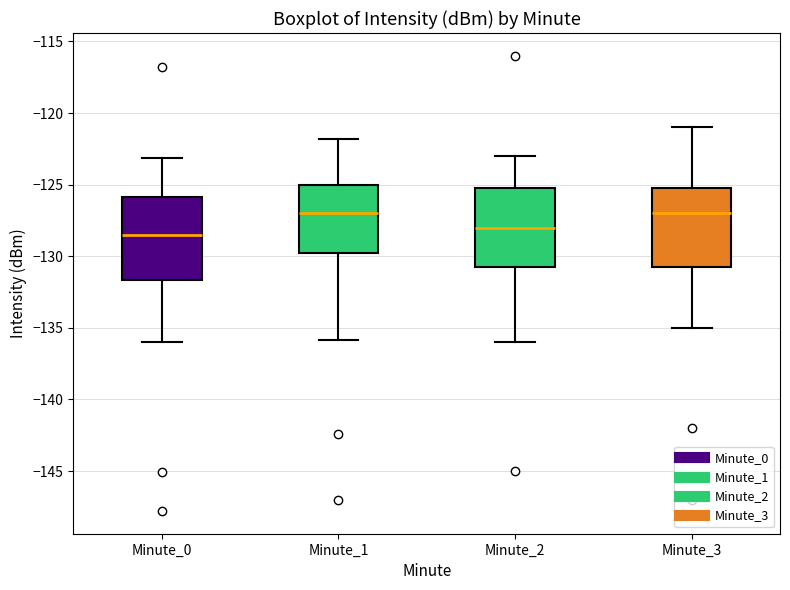

Reading left to right, transcribe this box plot: for each box, give where its median line is, the range the box spans, and where its two whiskers end, as read against the y-axis. The values are not printed on the chart, so give them approximately, as read against the axis.

Minute_0: median -128.5, box -131.5 to -126.0, whiskers -136.0 to -123.0
Minute_1: median -127.0, box -129.5 to -125.0, whiskers -136.0 to -122.0
Minute_2: median -128.0, box -130.5 to -125.0, whiskers -136.0 to -123.0
Minute_3: median -127.0, box -130.5 to -125.0, whiskers -135.0 to -121.0